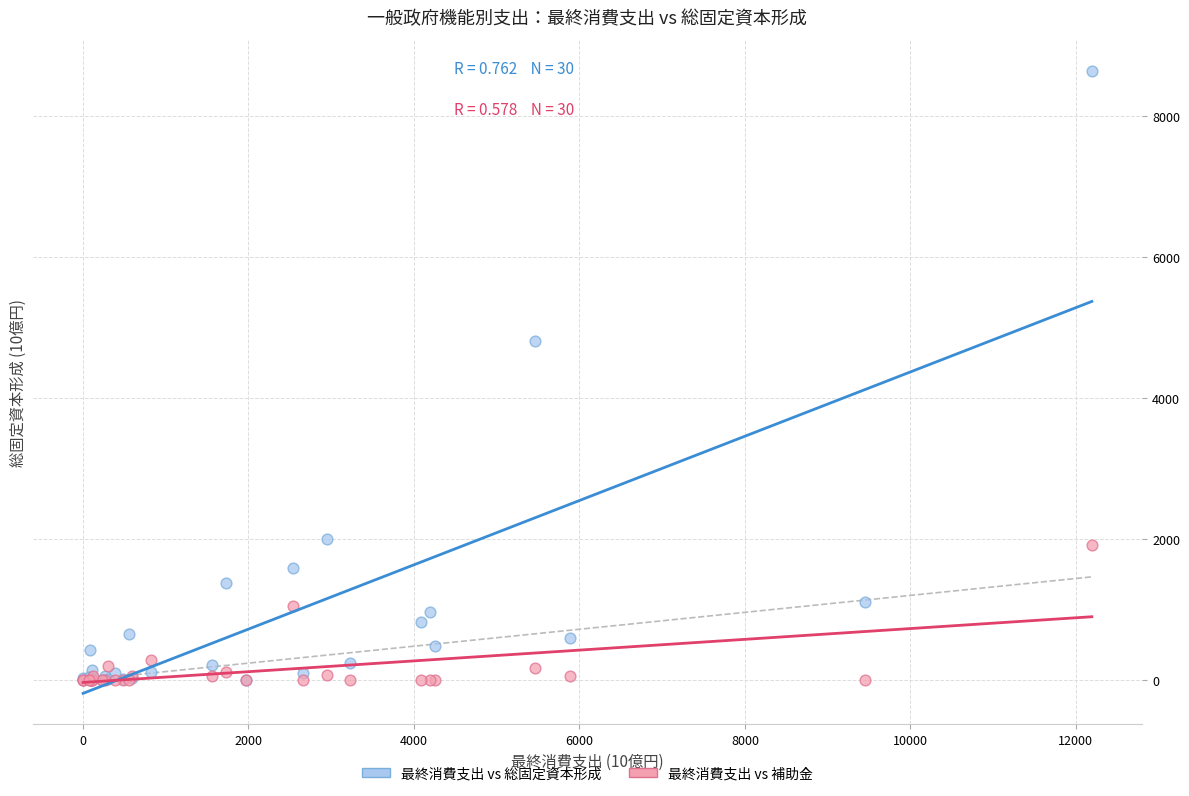

In the 最終消費支出 vs 総固定資本形成 series, what Y value is closest to 4318?

4806.7